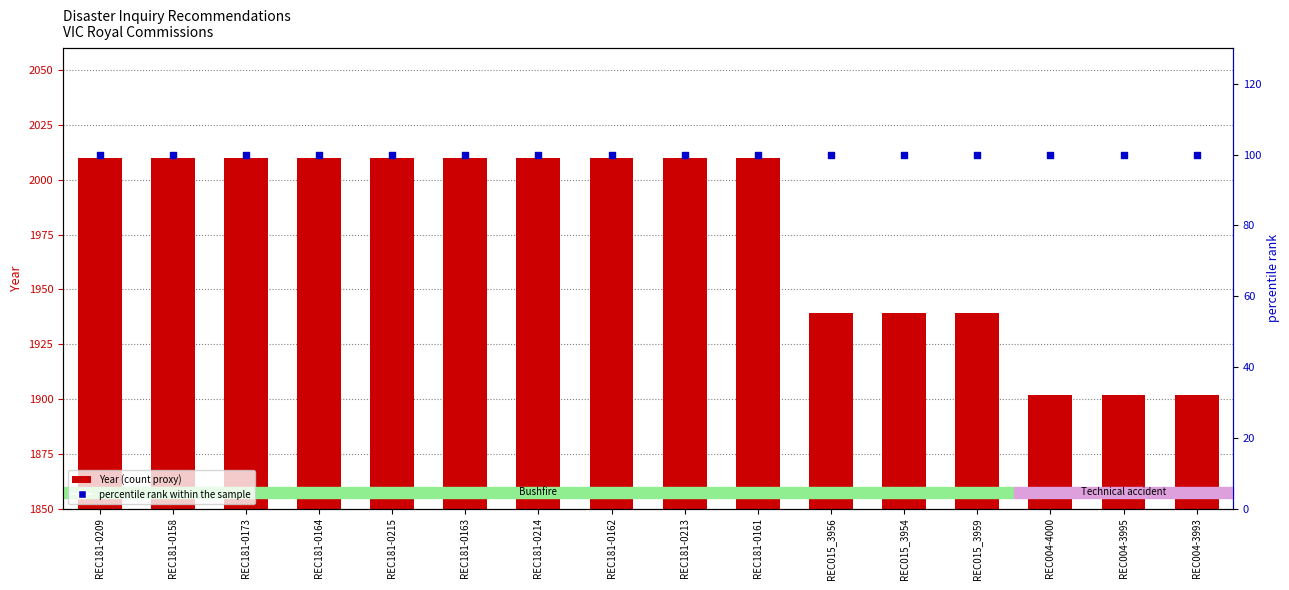

Which series has the widest spread of Y values?

Year